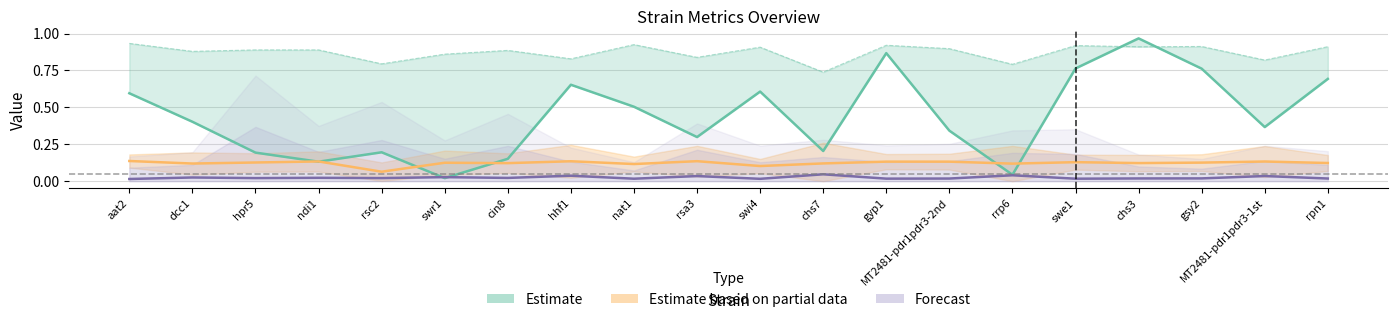

True or false: v_exp_ctrl_n (Forecast) has a value of 0.0 at hhf1.

False